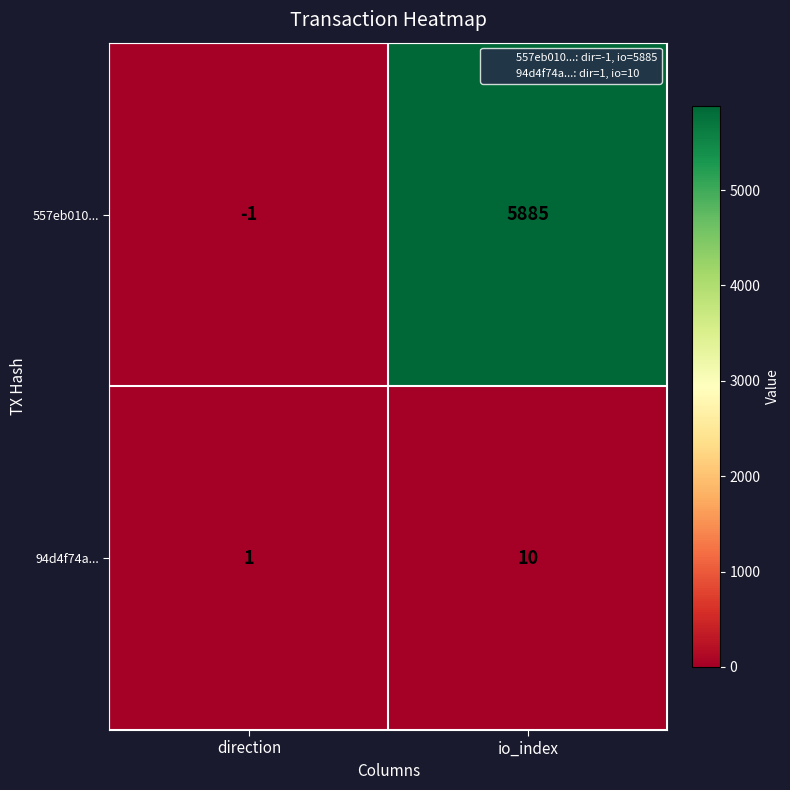

Which series has the widest spread of values?

557eb010...